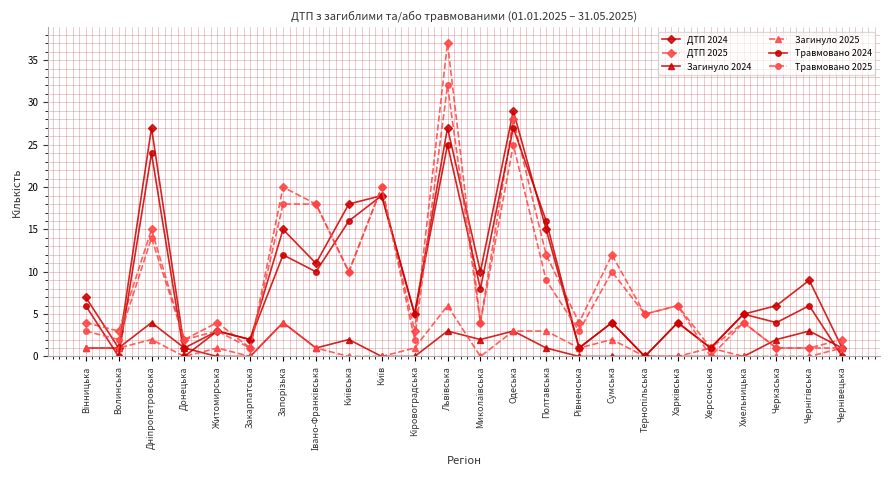

How many lines are shown in the chart?

6